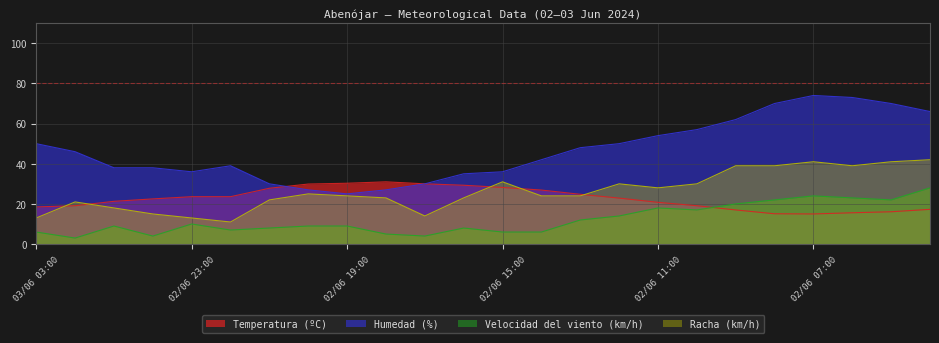

How many lines are shown in the chart?

4